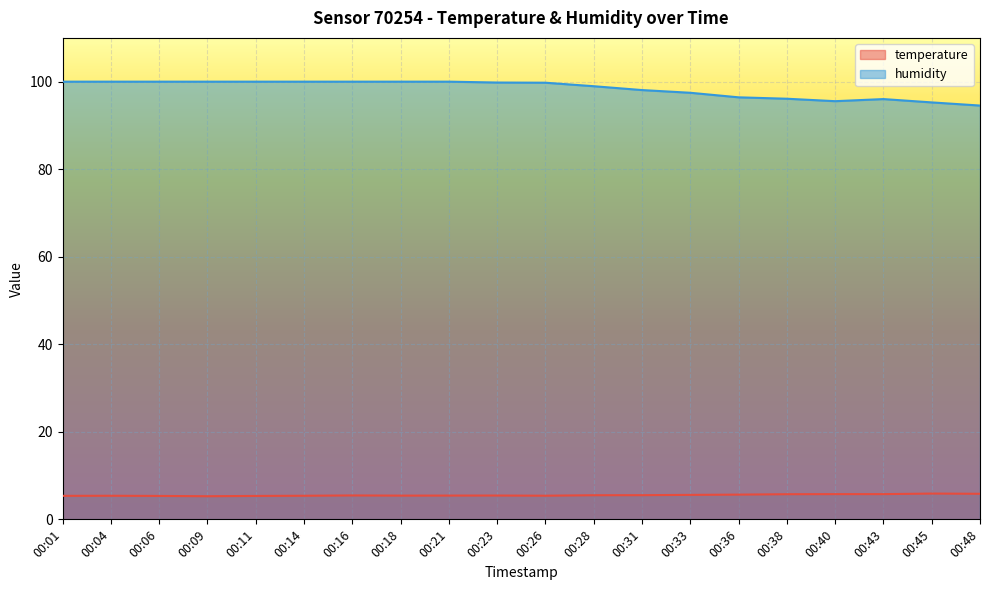

True or false: temperature has more than 0 interior local peaks.

True